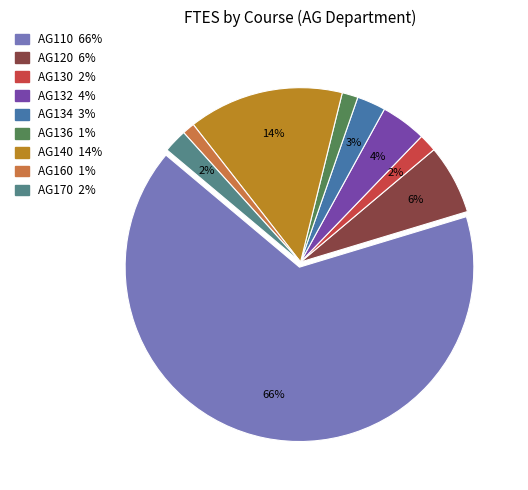

To the nearest percent, what percentage of the pie is AG140?

14%